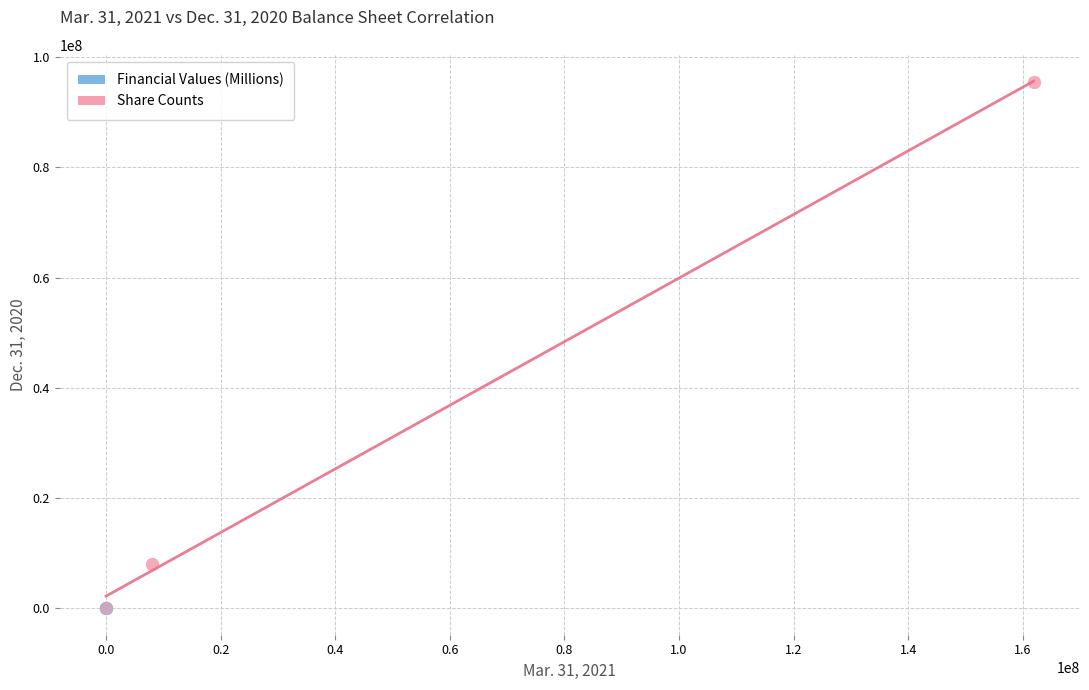

Which series has the widest spread of Y values?

Share Counts